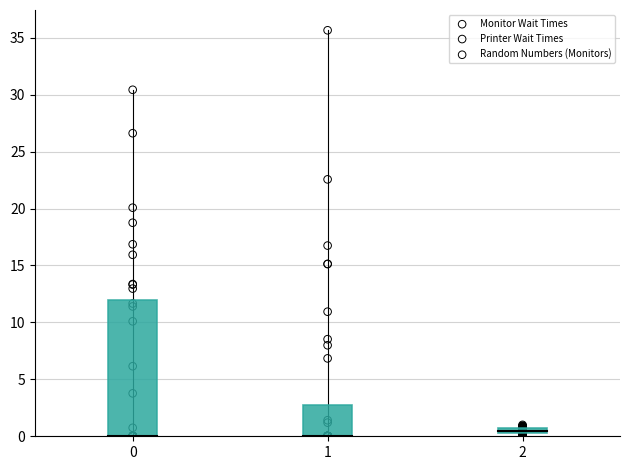

Which series has the widest spread of Y values?

Printer Wait Times